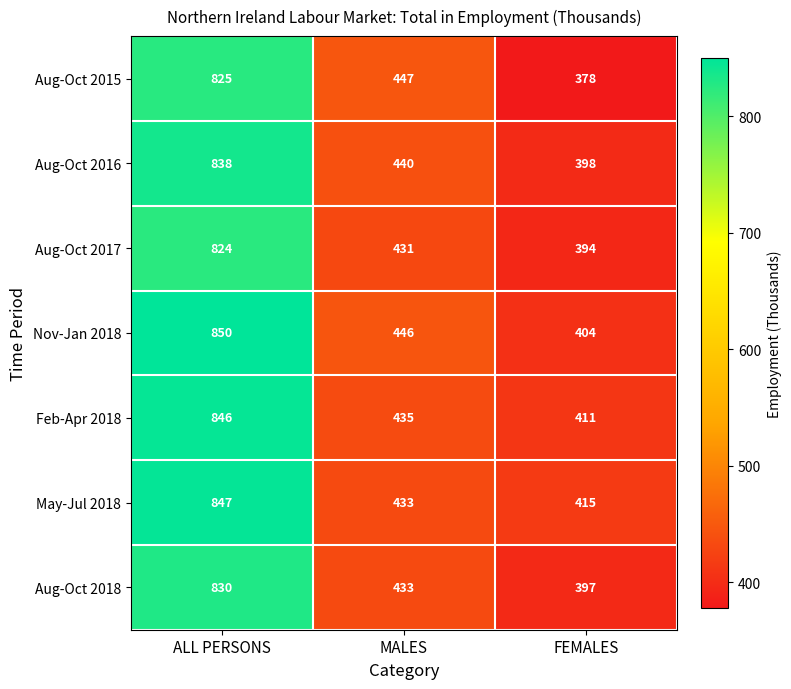

Which series has the widest spread of values?

Aug-Oct 2015